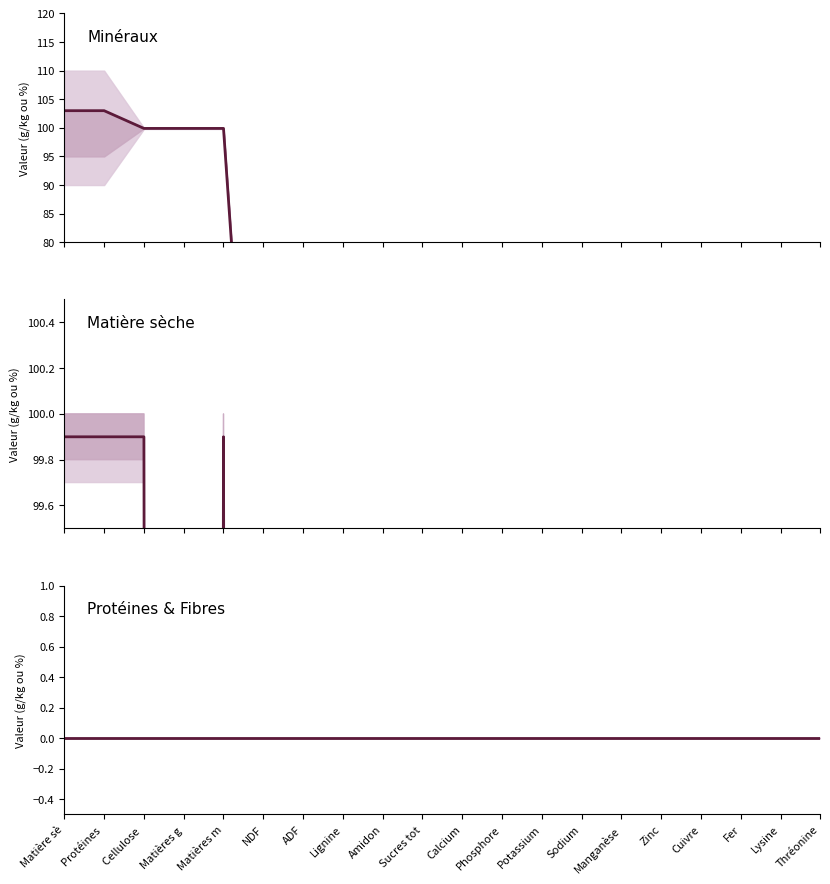

Count the number of categories in the chart.

20